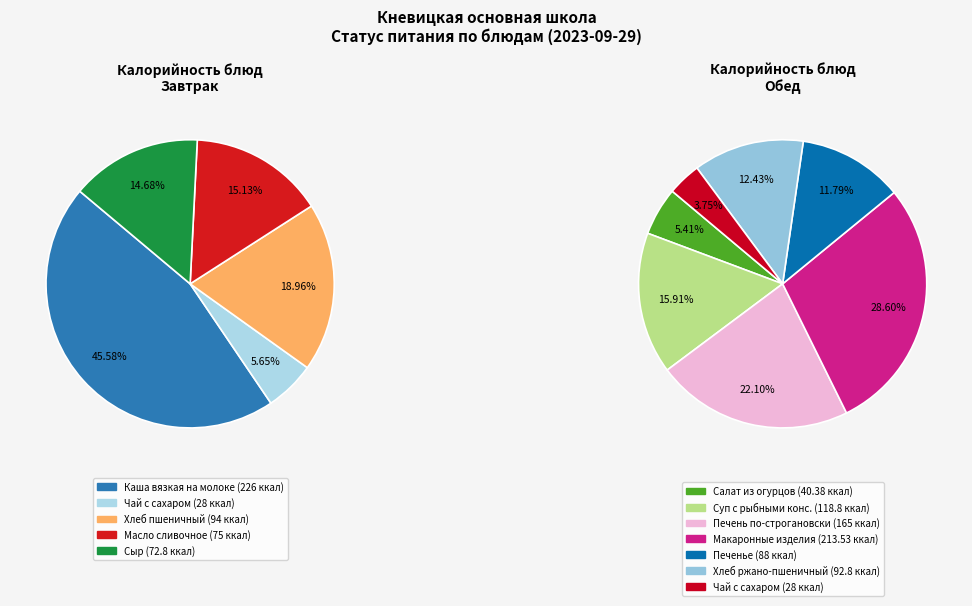

To the nearest percent, what percentage of the pie is Хлеб пшеничный?

19%